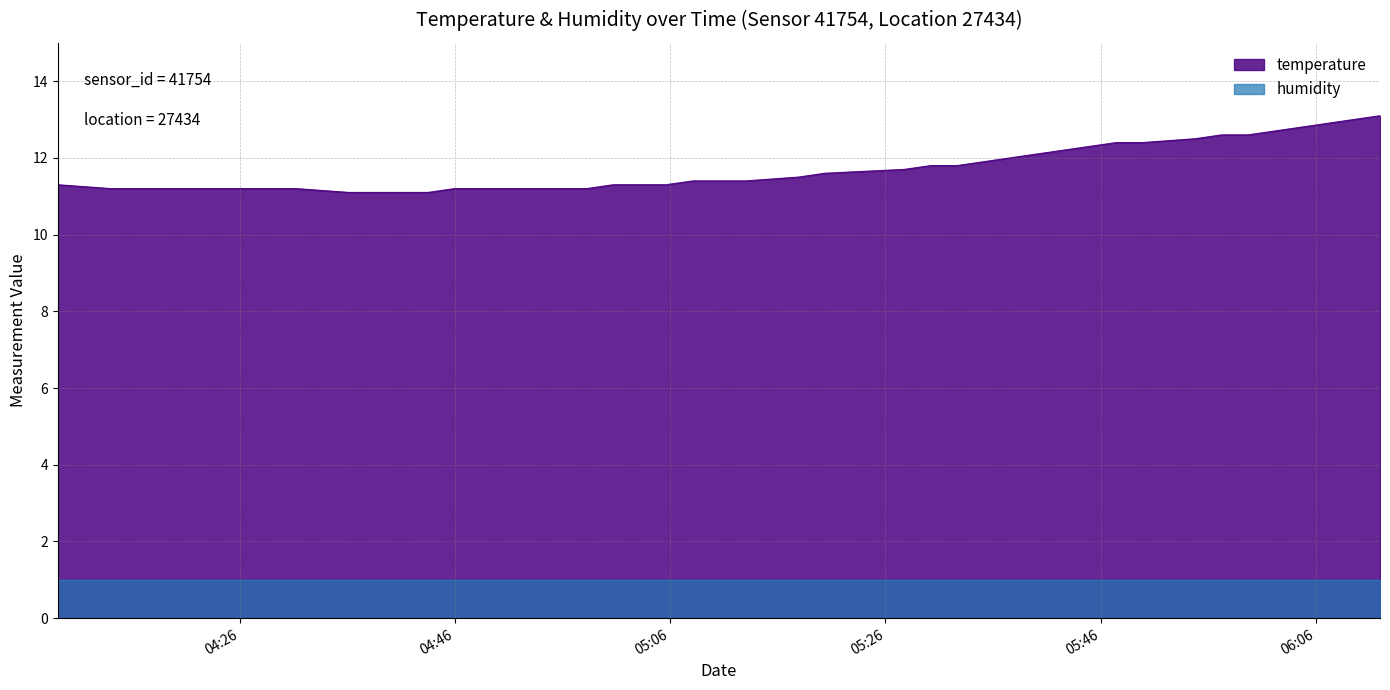

Between 2023-04-24T04:58:15 and 2023-04-24T04:21:24, which is larger?

2023-04-24T04:58:15